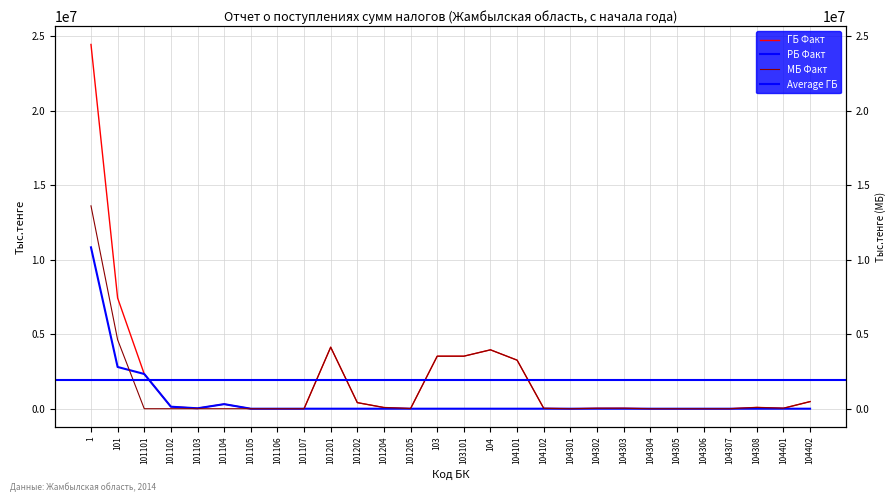

Which series ends up on top after the final intersection of РБ Факт and МБ Факт?

РБ Факт